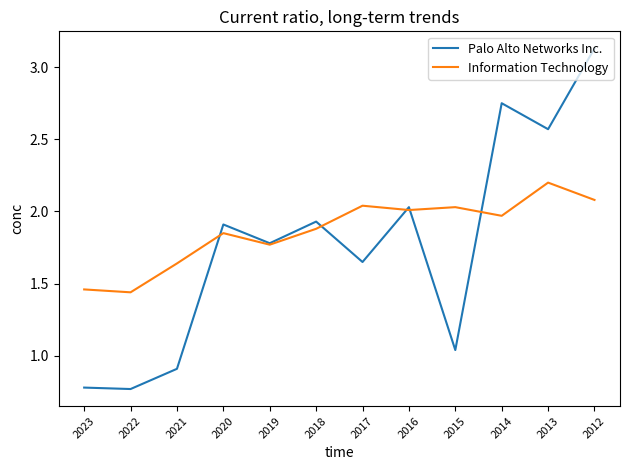

Which category has the highest value across all series?

2012